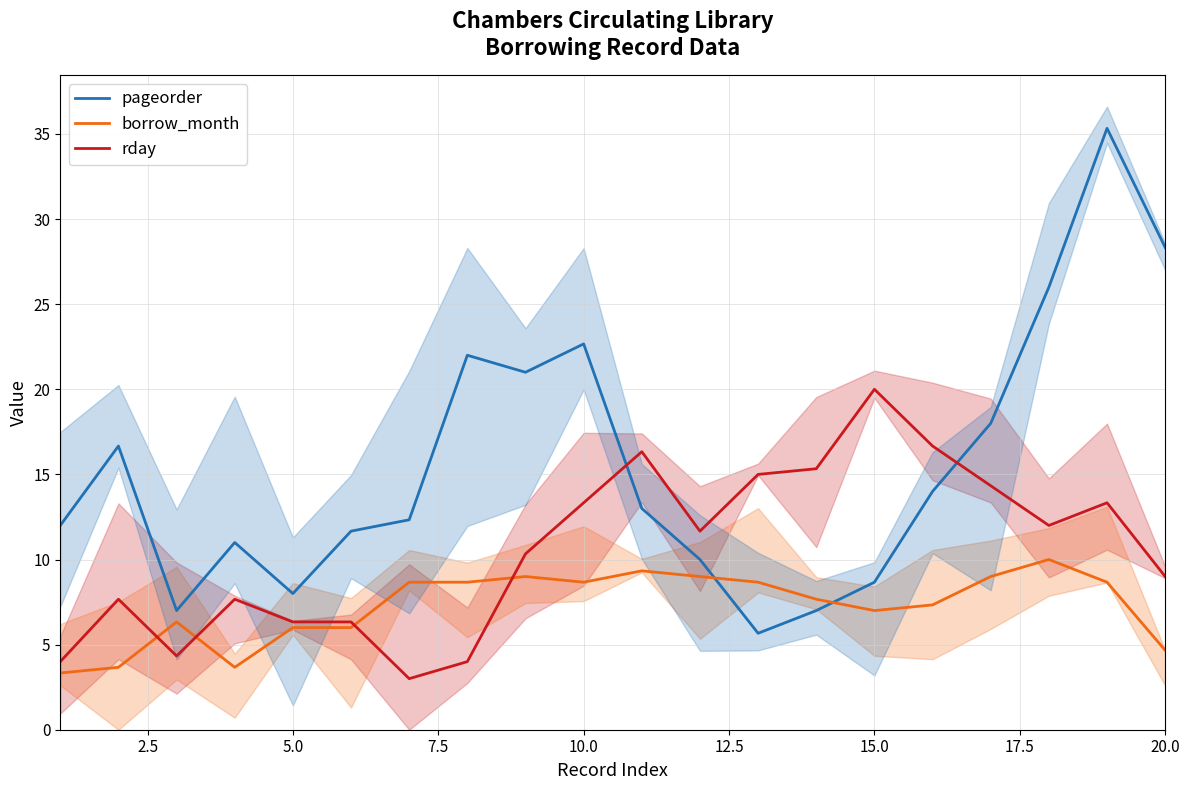

What is the lowest value of the rday series?

3.0